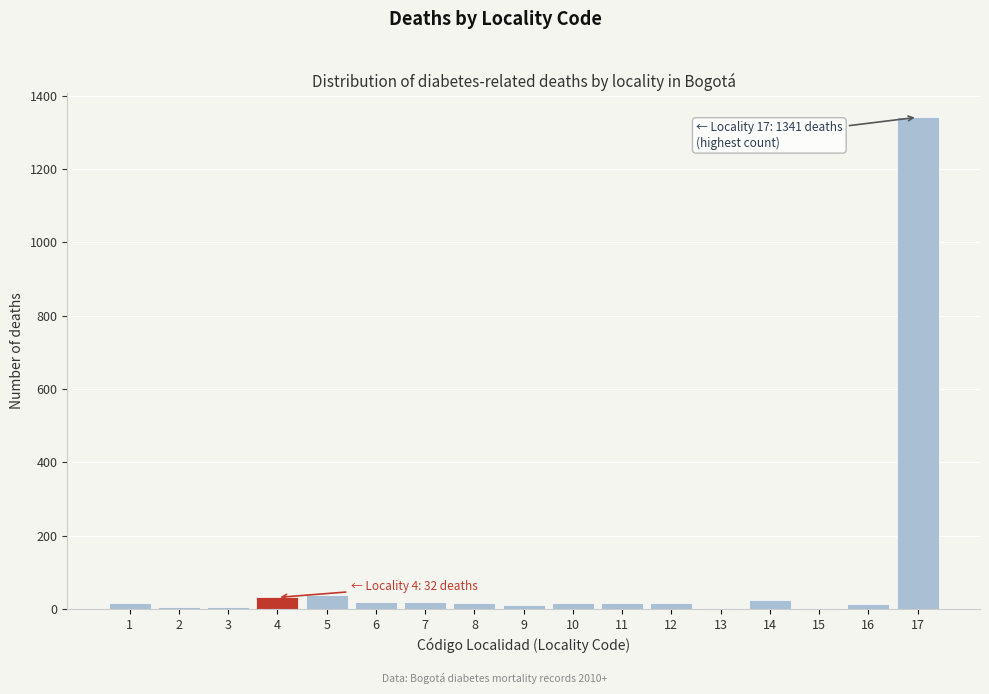

What is the greatest value displayed?

1341